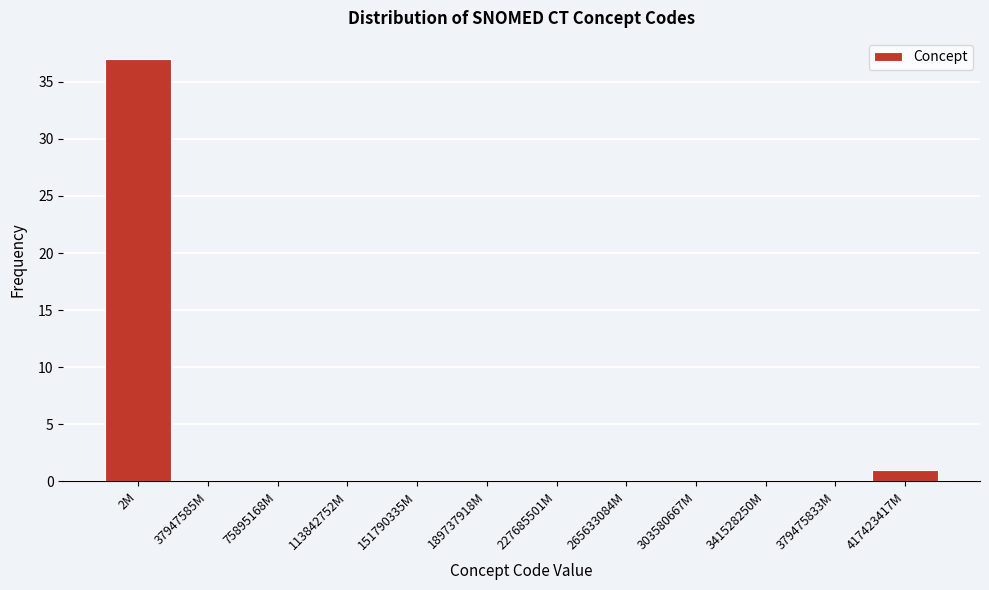

Reading left to right, list all the values displayed in this chart.

2M=37	37947585M=0	75895168M=0	113842752M=0	151790335M=0	189737918M=0	227685501M=0	265633084M=0	303580667M=0	341528250M=0	379475833M=0	417423417M=1